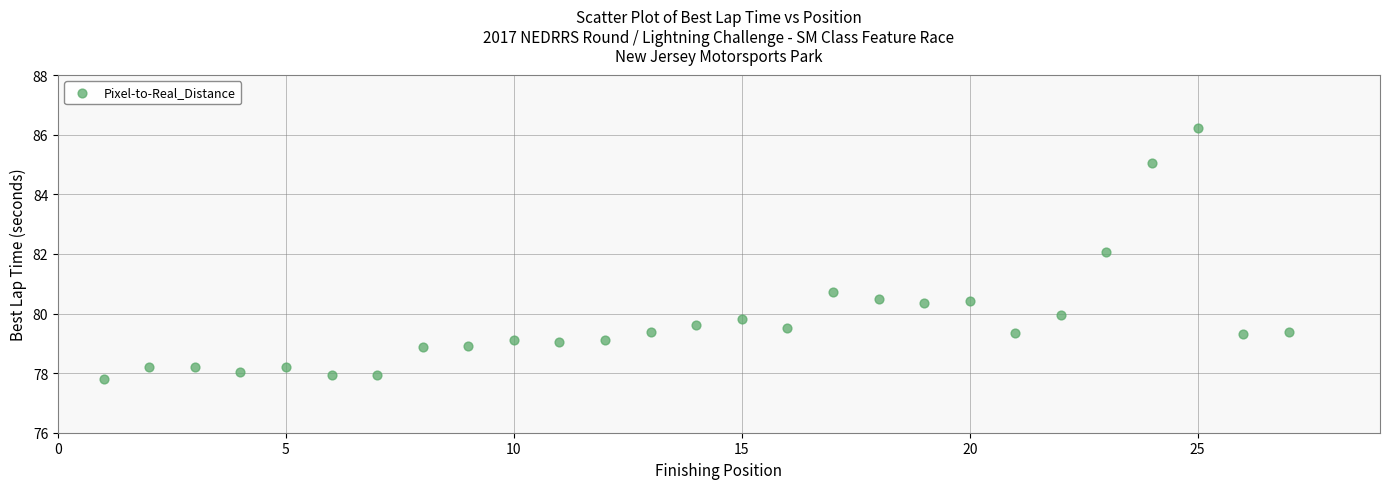

What is the range of X values (max minus min)?

26.0